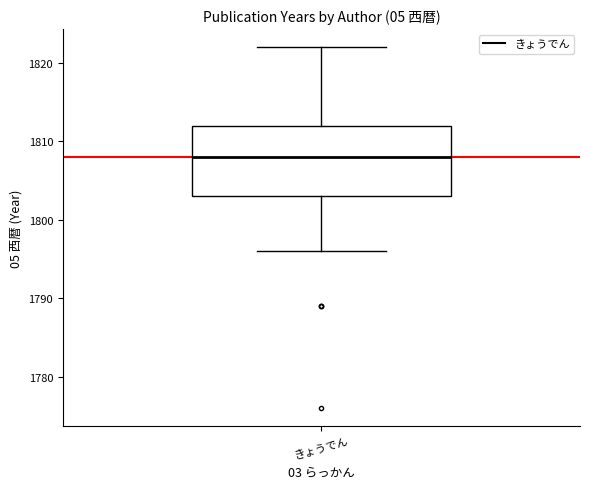

Read this box plot against the y-axis: the position of the median line, the range covered by the box, and the ends of both whiskers. The values are not printed on the chart, so give them approximately, as read against the axis.

median 1808, box 1803 to 1812, whiskers 1796 to 1822